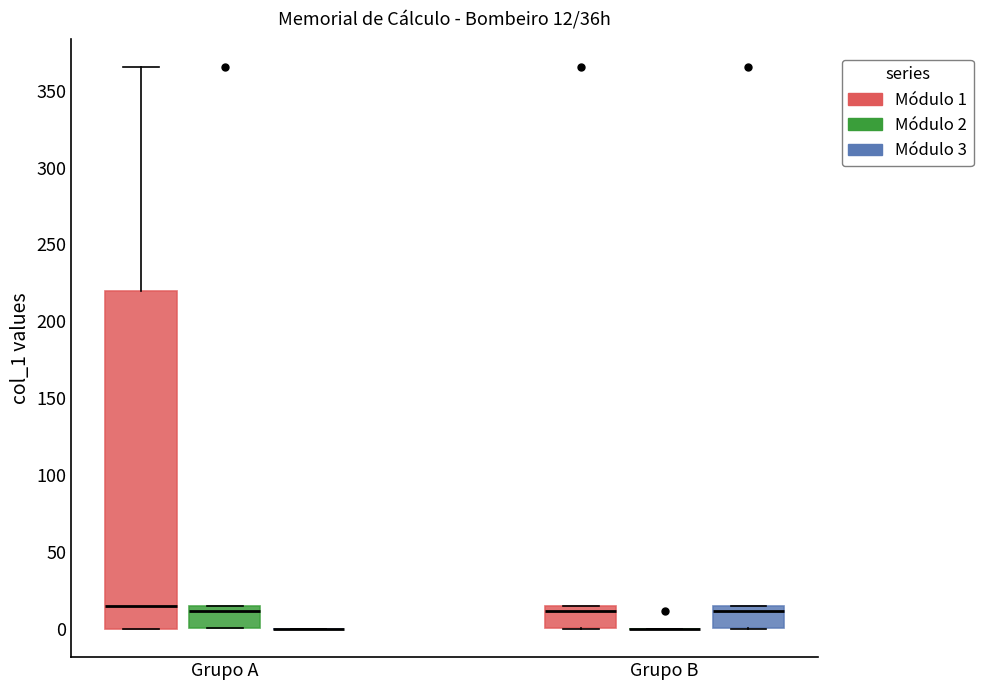

Comparing the boxes themselves (not the whiskers), which one is the tallest?

Grupo A (Módulo 1)